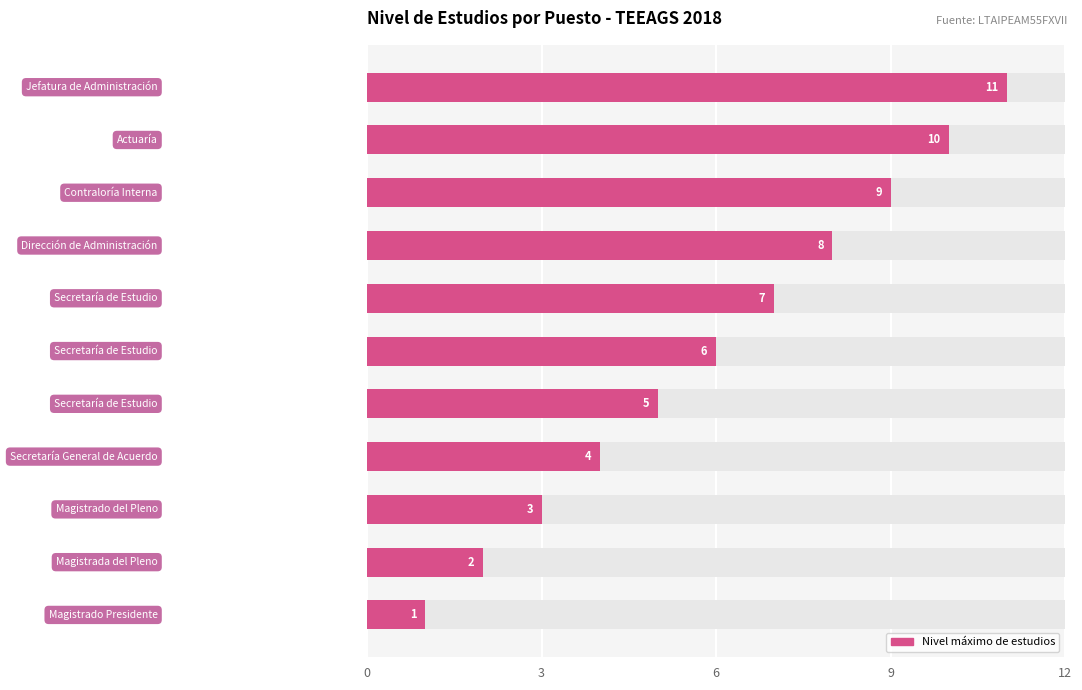

What is the change in value from 6 to 9?

+3